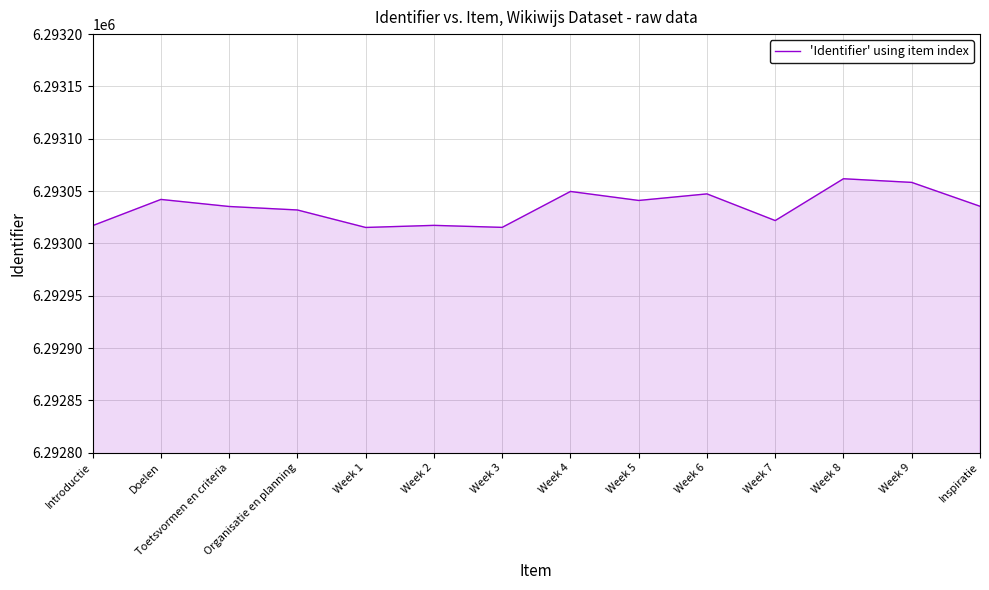

Approximately how many times larger is the value at Inspiratie compared to Toetsvormen en criteria?

1.0